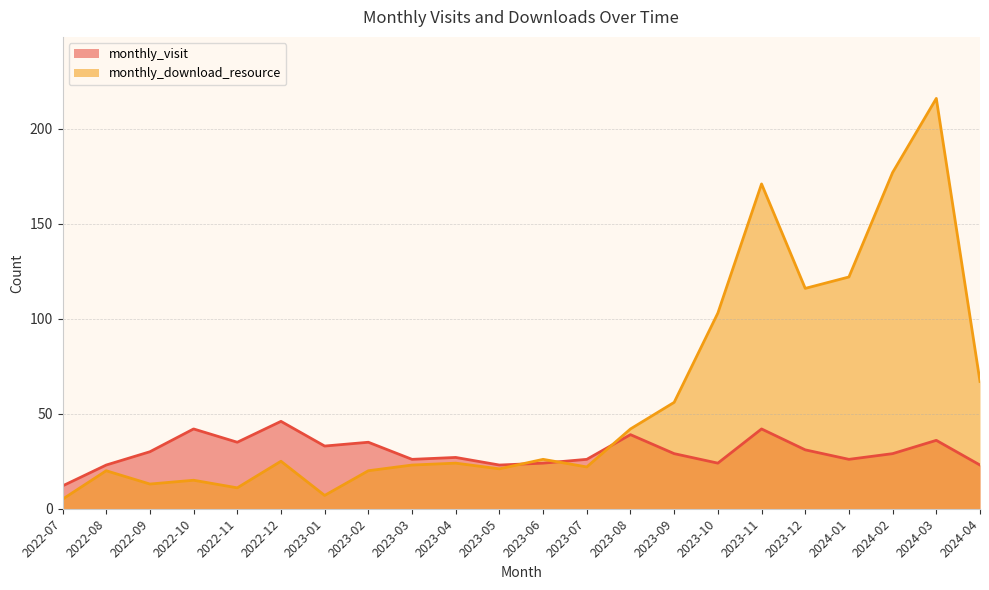

The monthly_download_resource series shows 2 at 2022-11. True or false?

False